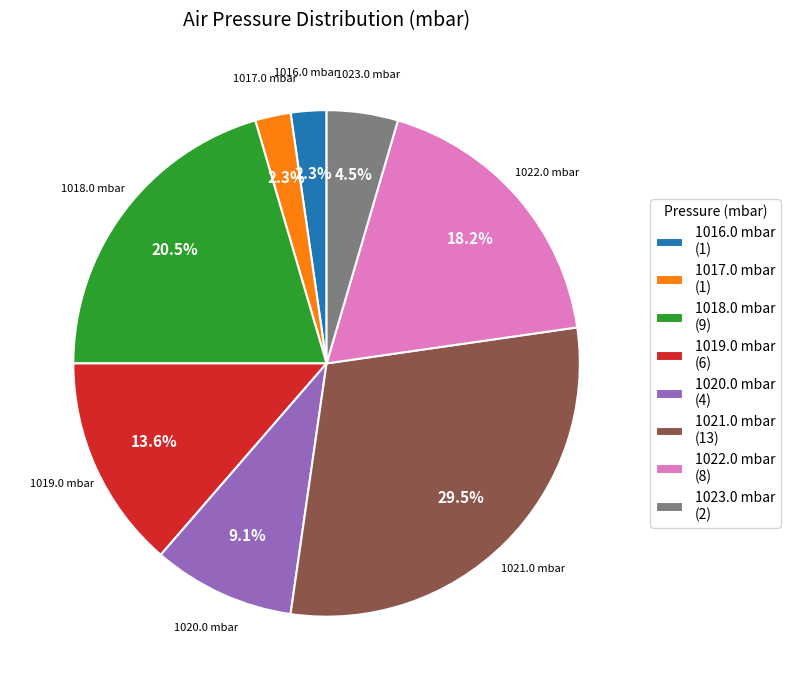

How much of the chart is everything except 1018.0 mbar (9)?

79.5%